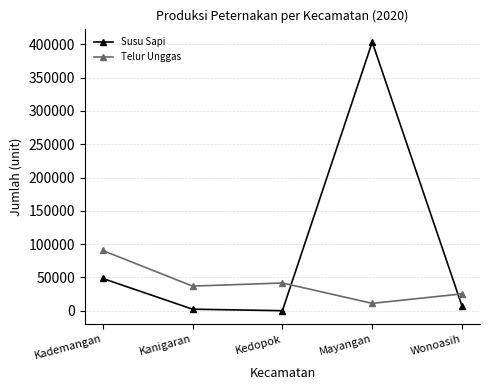

Rank the series at Kedopok from lowest to highest value.

Susu Sapi, Telur Unggas